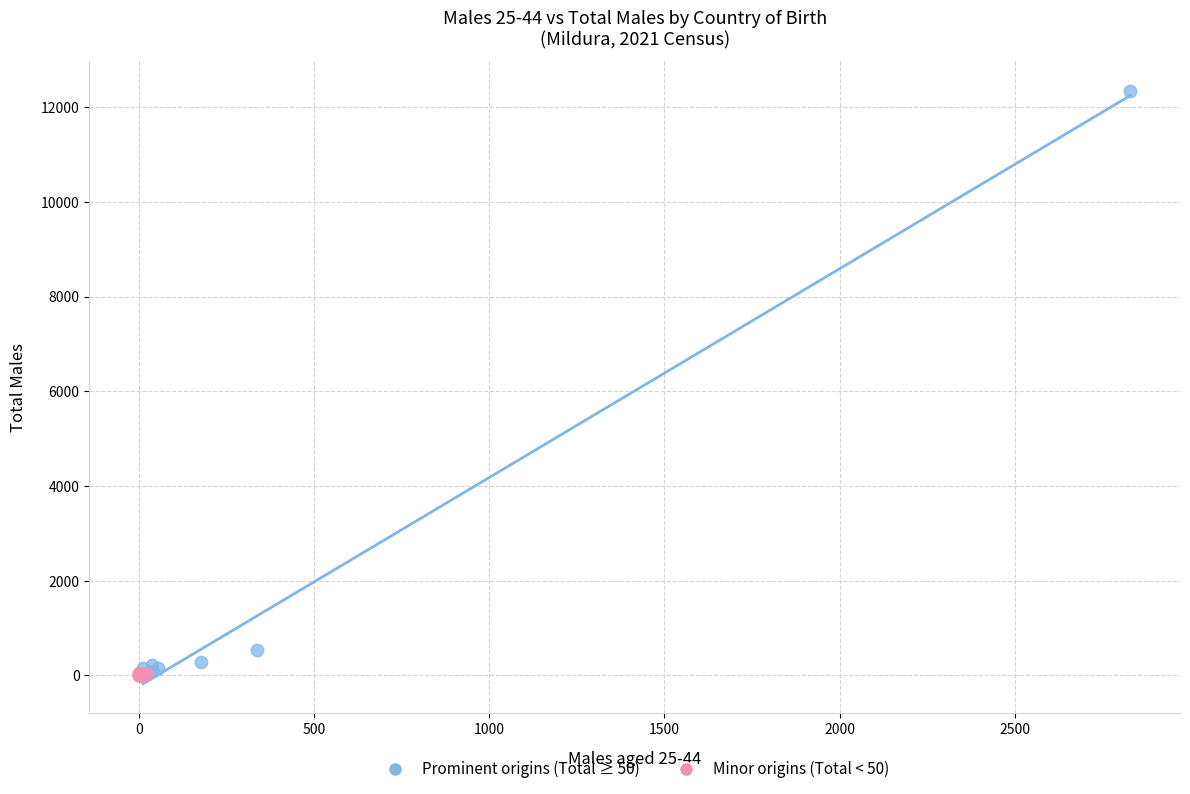

Which series contains the highest Y value?

Prominent origins (Total ≥ 50)